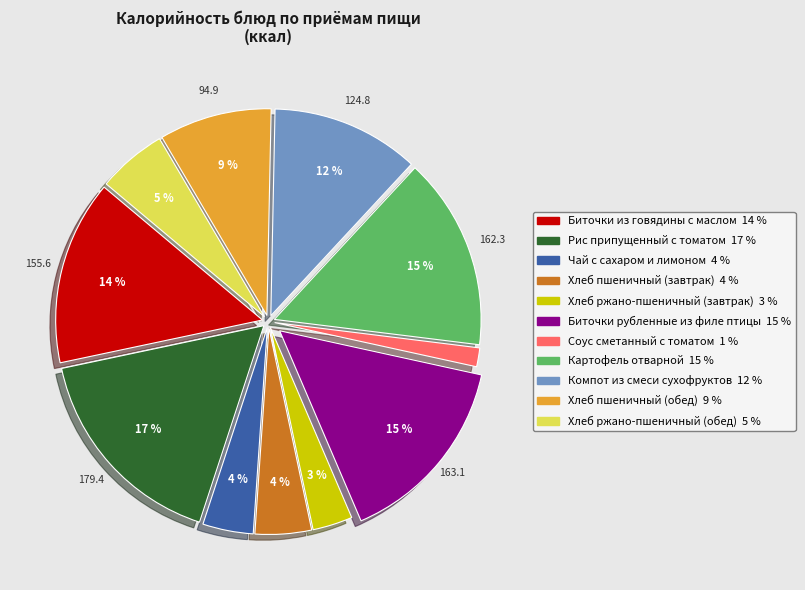

To the nearest percent, what is the difference between the Хлеб ржано-пшеничный (обед) and Картофель отварной slice percentages?

10%